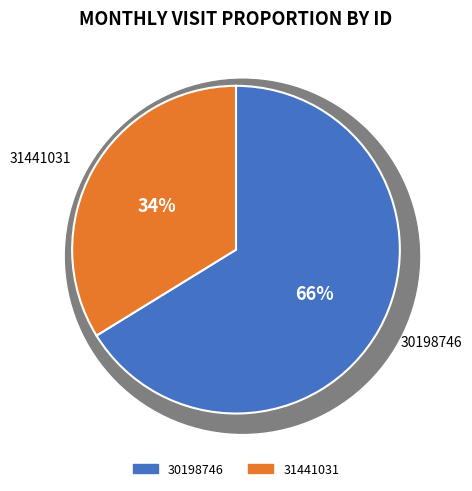

Rank the categories by value from highest to lowest.

30198746, 31441031